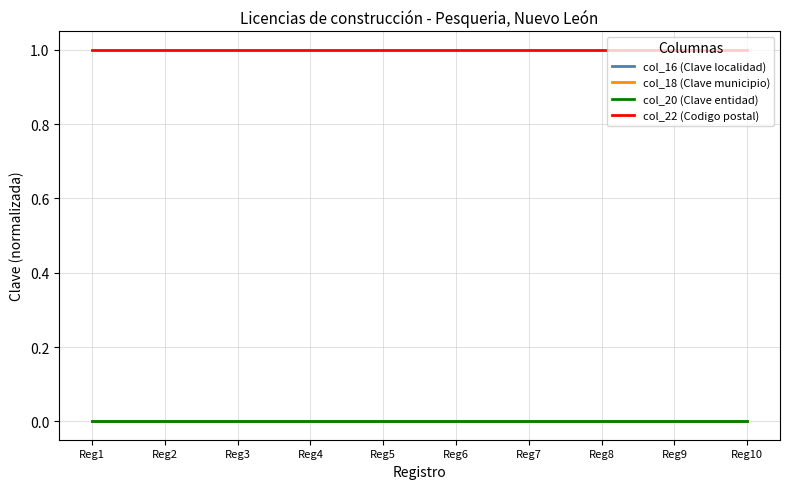

Rank the series at Reg9 from lowest to highest value.

col_20 (Clave entidad), col_16 (Clave localidad), col_18 (Clave municipio), col_22 (Codigo postal)